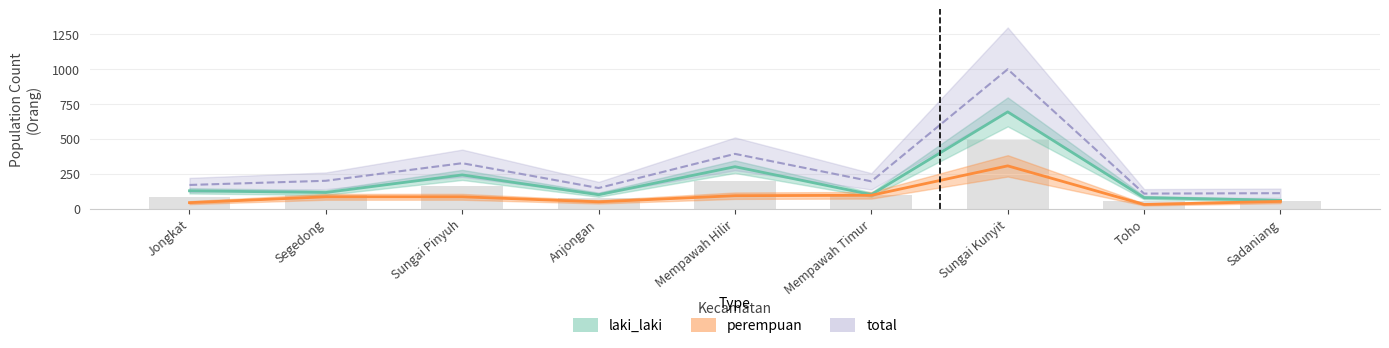

At which category does the chart reach its peak across all series?

Sungai Kunyit